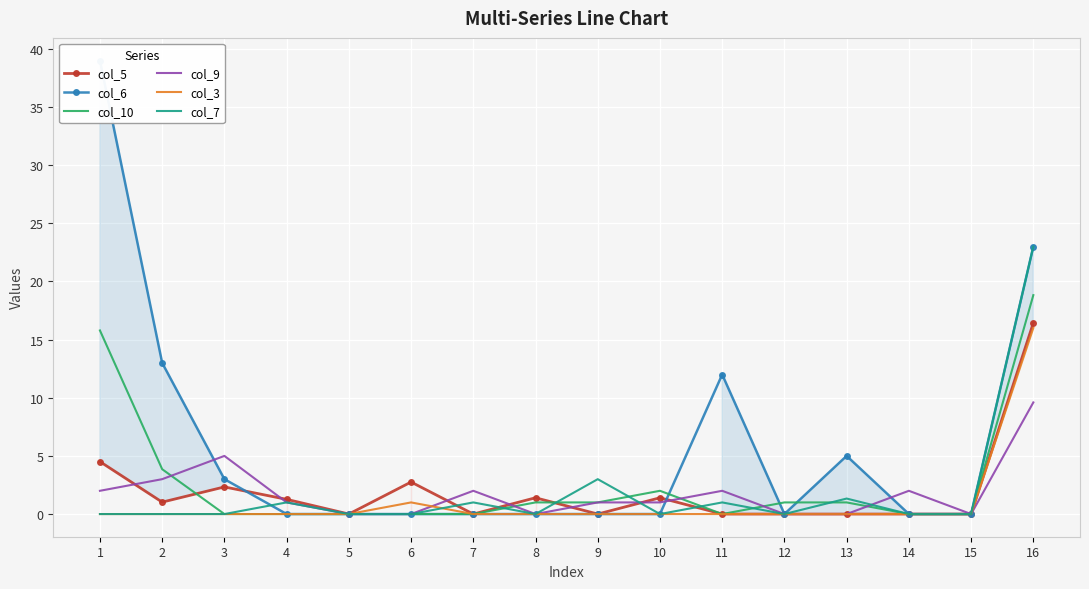

How many times do col_6 and col_5 cross each other?

2